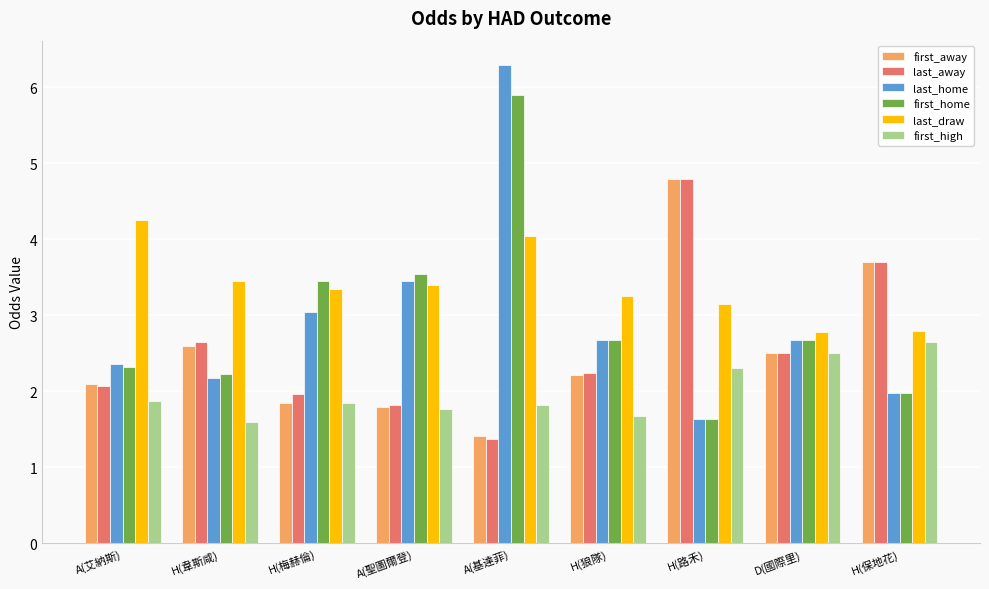

Does the chart contain stacked bars?

No